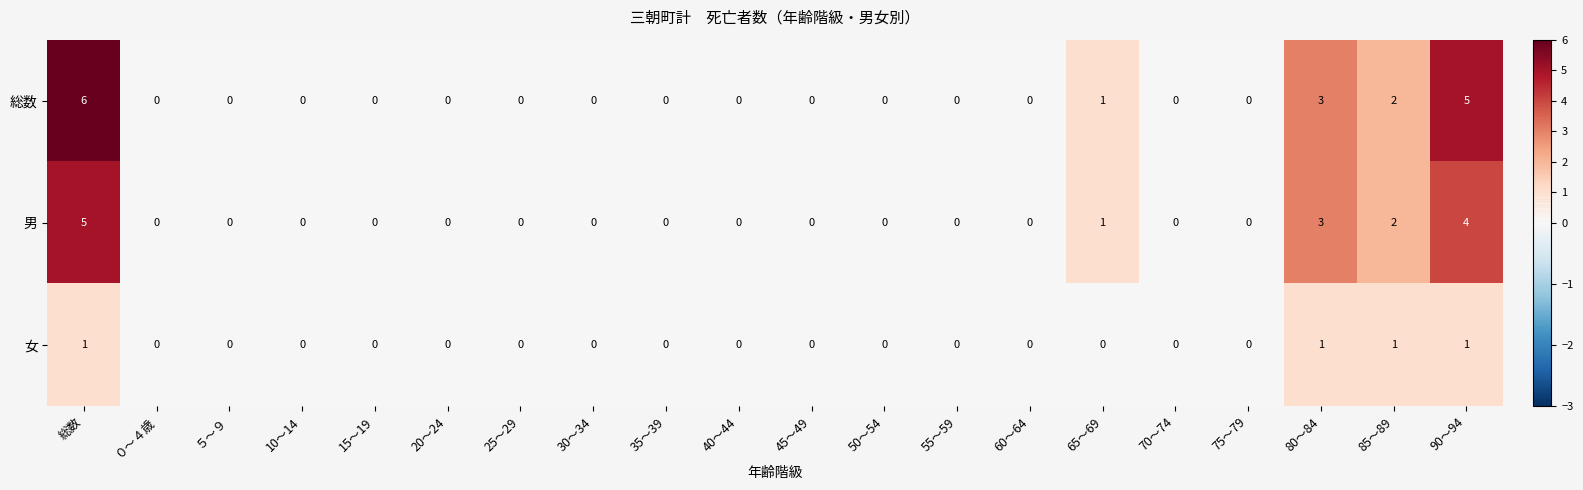

List the series in order of their overall mean, lowest first.

女, 男, 総数